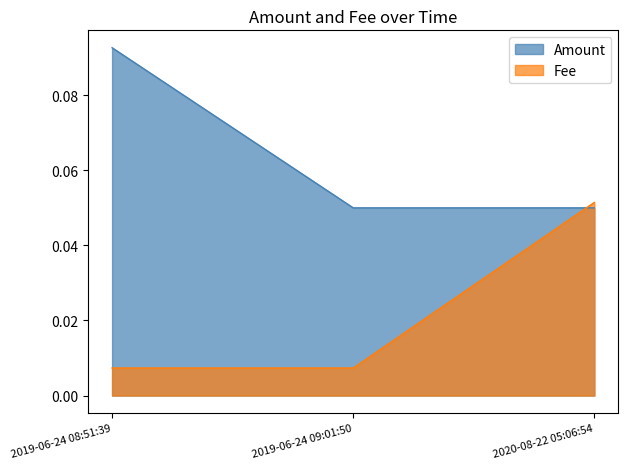

Which series has the widest spread of values?

Fee